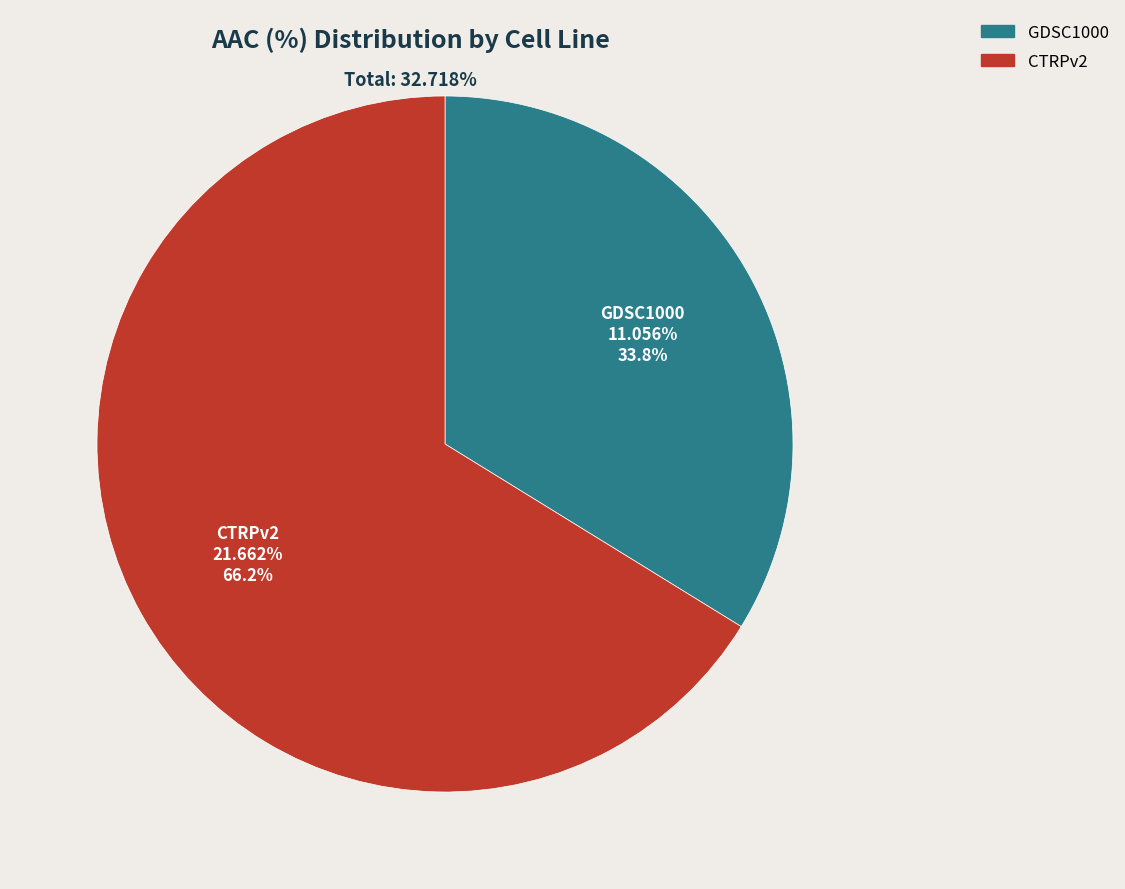

To the nearest percent, what portion does CTRPv2 represent?

66%